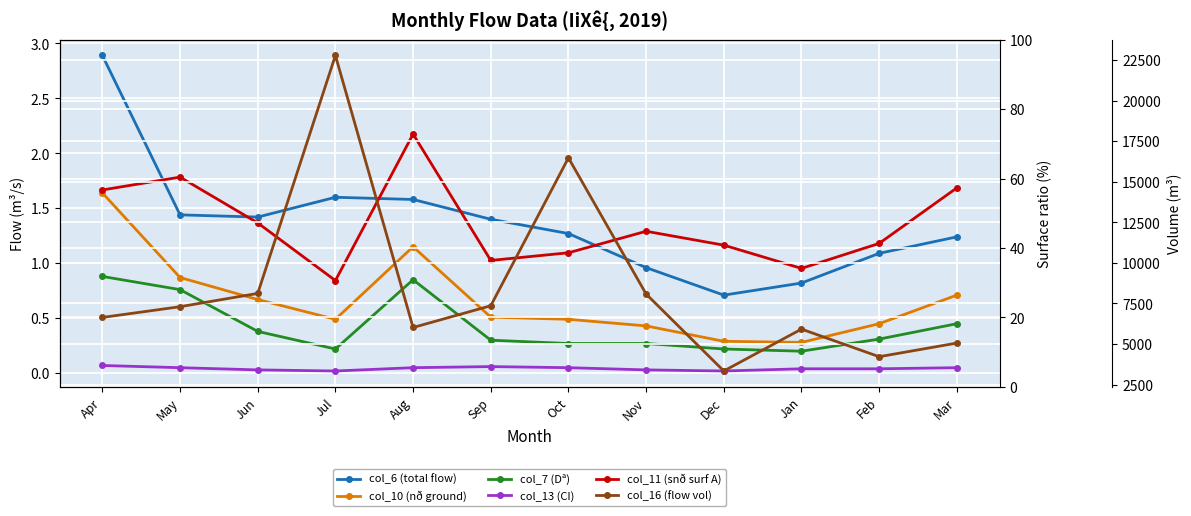

At which label does col_16 (flow vol) first exceed 7300?

Jun